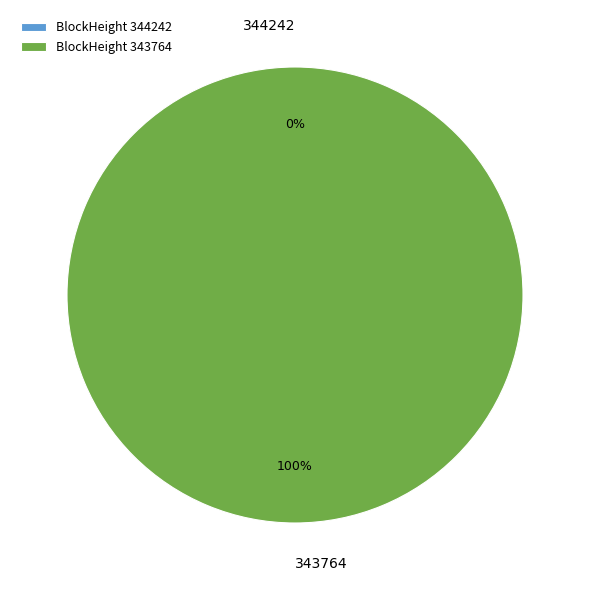

Combined, what portion of the pie is 343764 and 344242?

100.0%